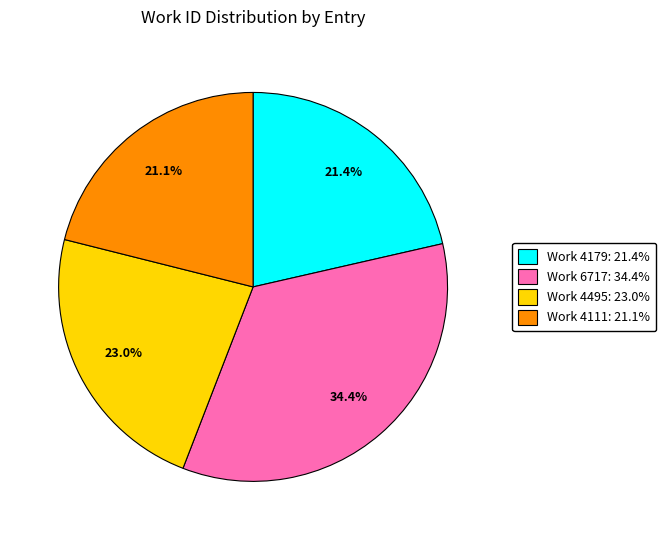

To the nearest percent, what portion does Work 4111 represent?

21%